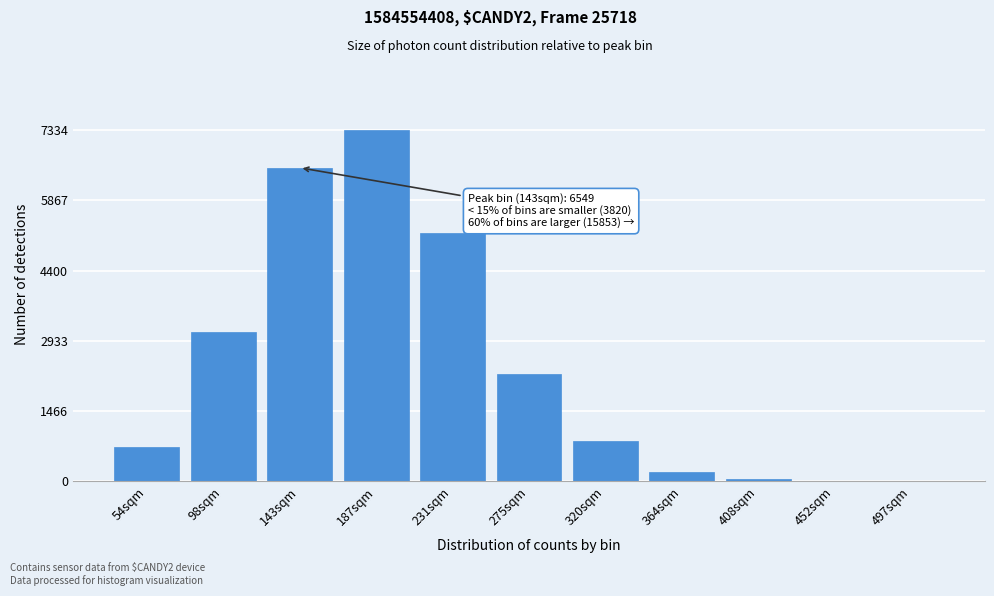

Where is the data nearest to the value 3667?

98sqm